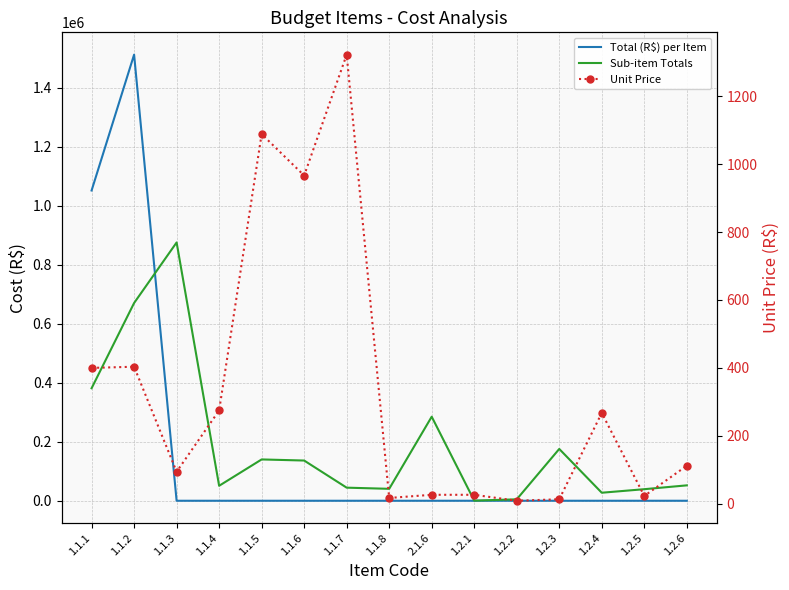

The Sub-item Totals series shows 7845.9 at 1.2.2. True or false?

False